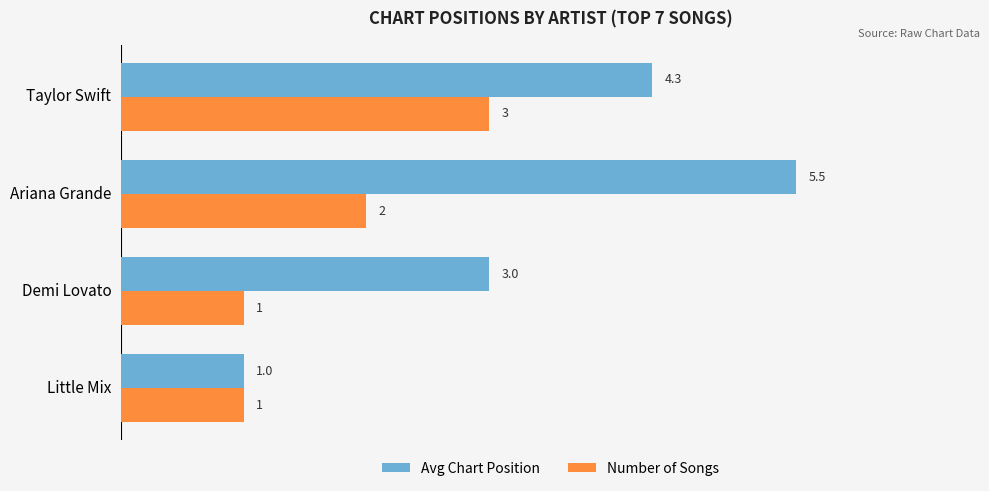

At which category is the sum across all series the highest?

Ariana Grande